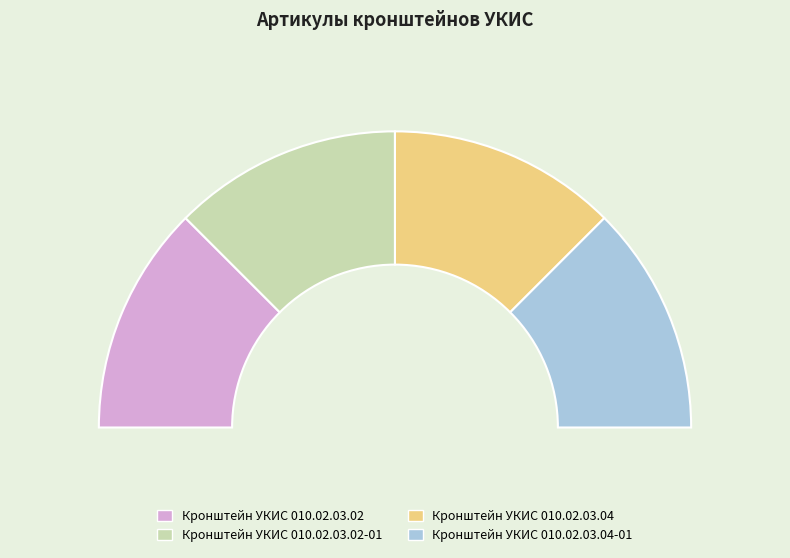

The Кронштейн УКИС 010.02.03.04-01 slice represents 40% of the pie. True or false?

False